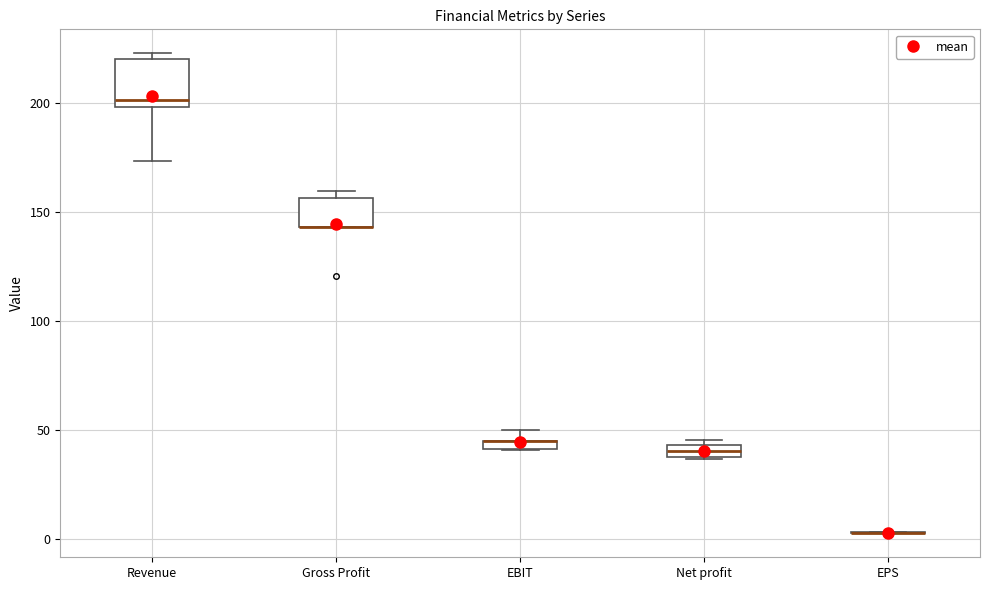

Which box is the tallest, from its lower edge to its upper edge?

Revenue